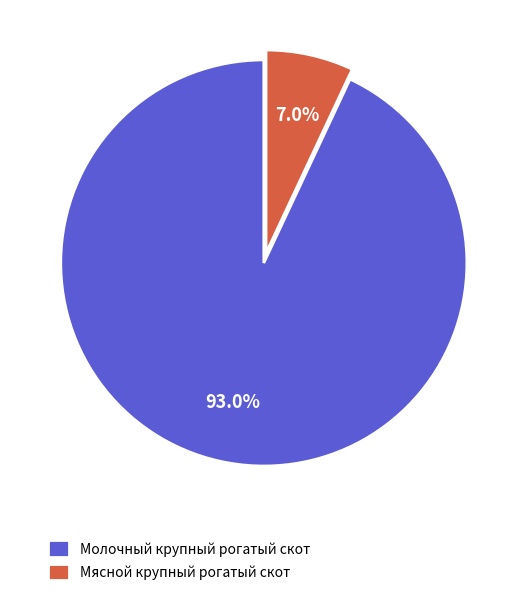

Rank the categories by value from highest to lowest.

Молочный крупный рогатый скот, Мясной крупный рогатый скот